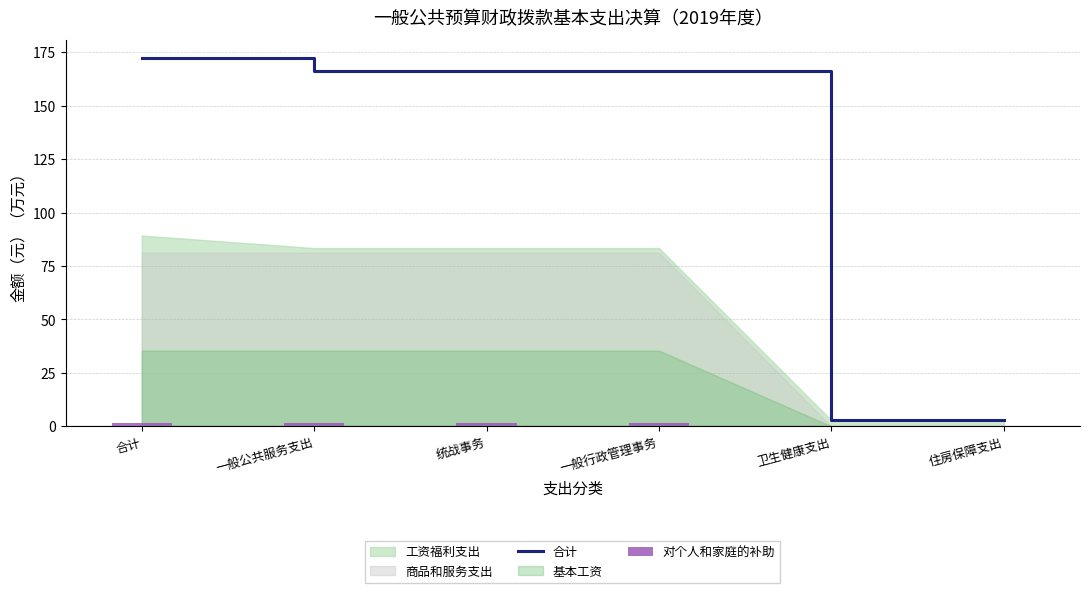

What is the maximum value for 合计?

172.1